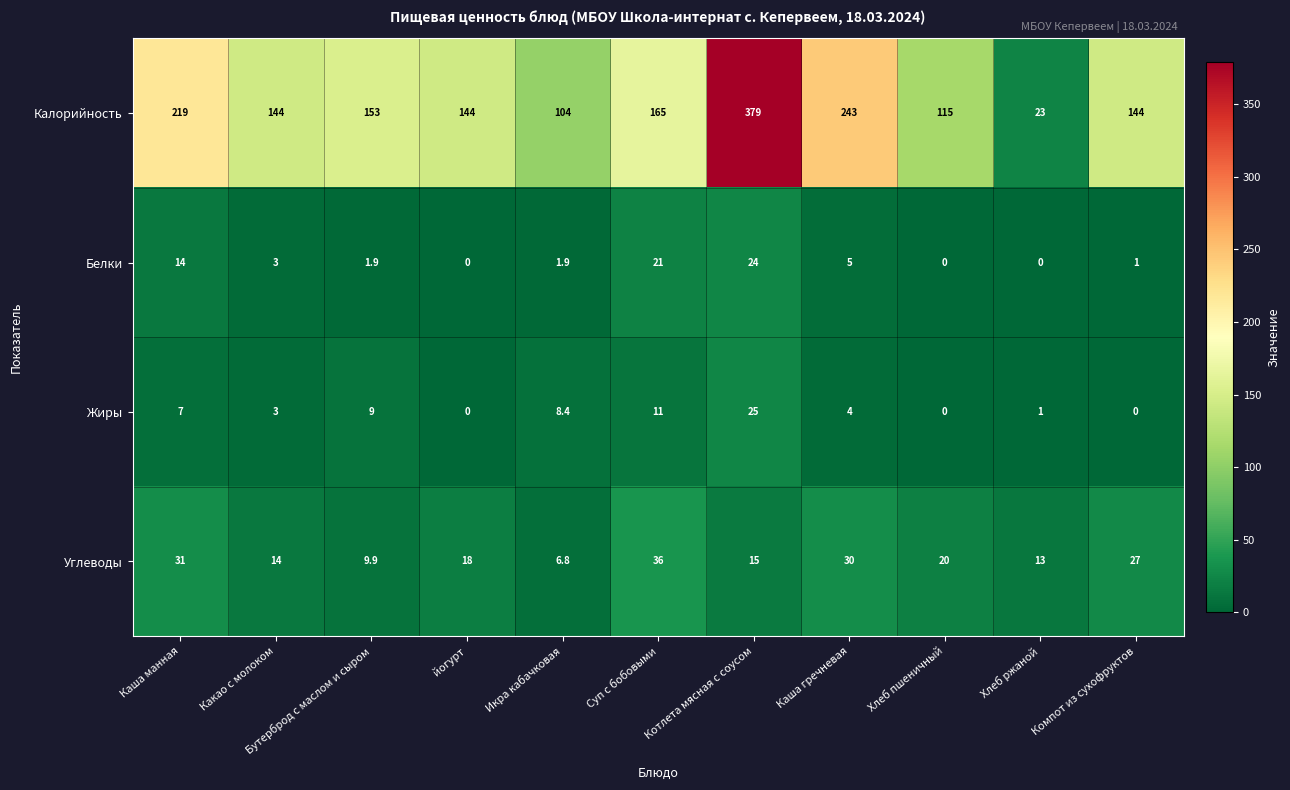

Which category has the highest value across all series?

Котлета мясная с соусом